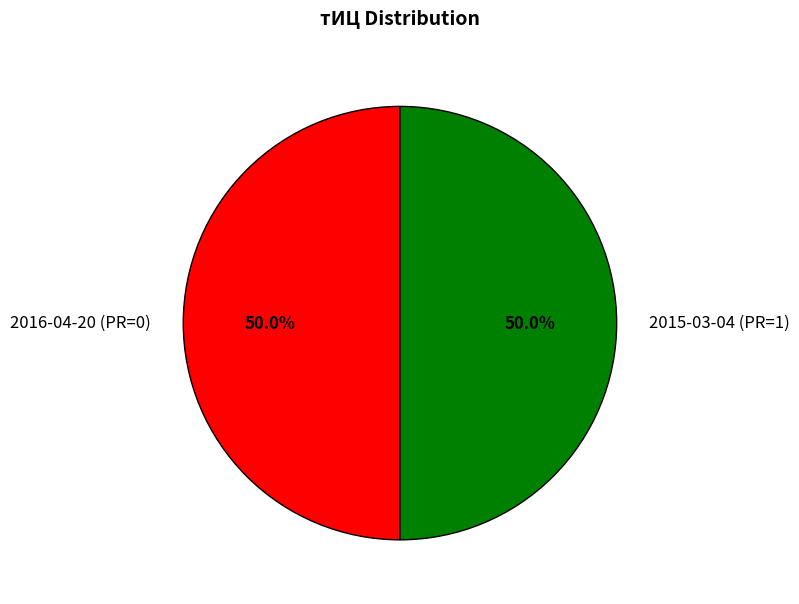

True or false: 2016-04-20 (PR=0) accounts for 38% of the total.

False